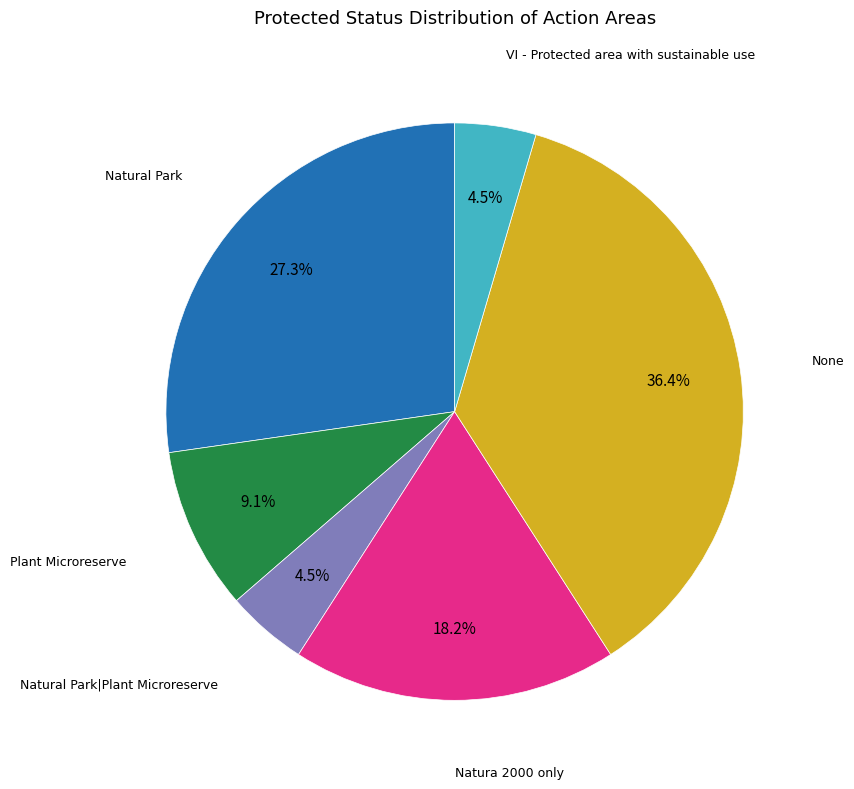

Between Plant Microreserve and Natural Park|Plant Microreserve, which is larger?

Plant Microreserve